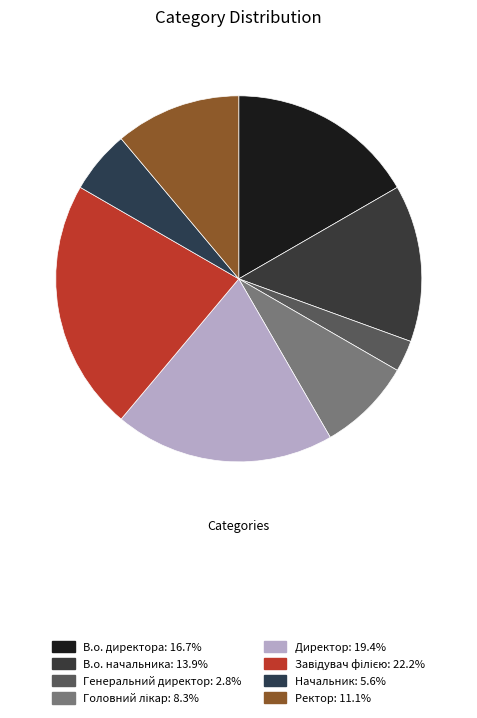

How much of the chart is everything except Завідувач філією?

77.8%